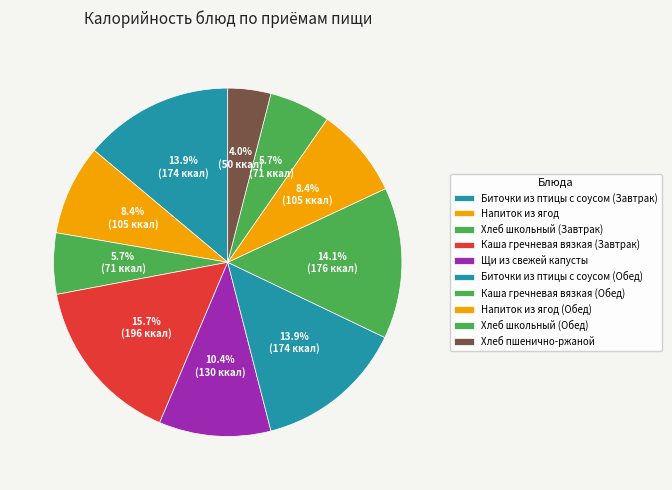

Do Хлеб школьный (Завтрак) and Хлеб пшенично-ржаной together represent more than half of the pie?

No